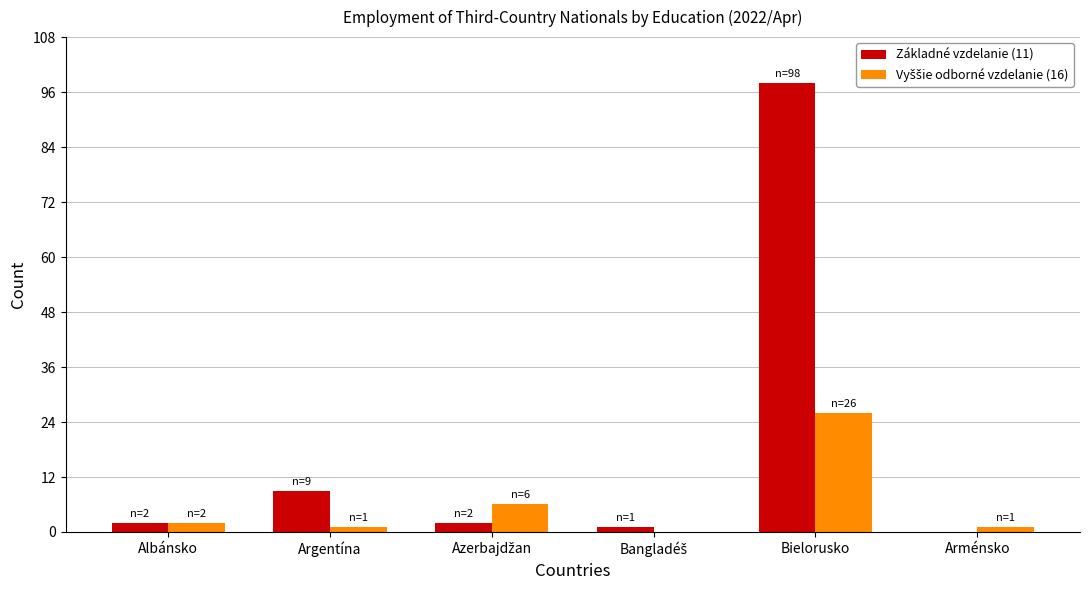

What is the highest value of the Základné vzdelanie (11) series?

98